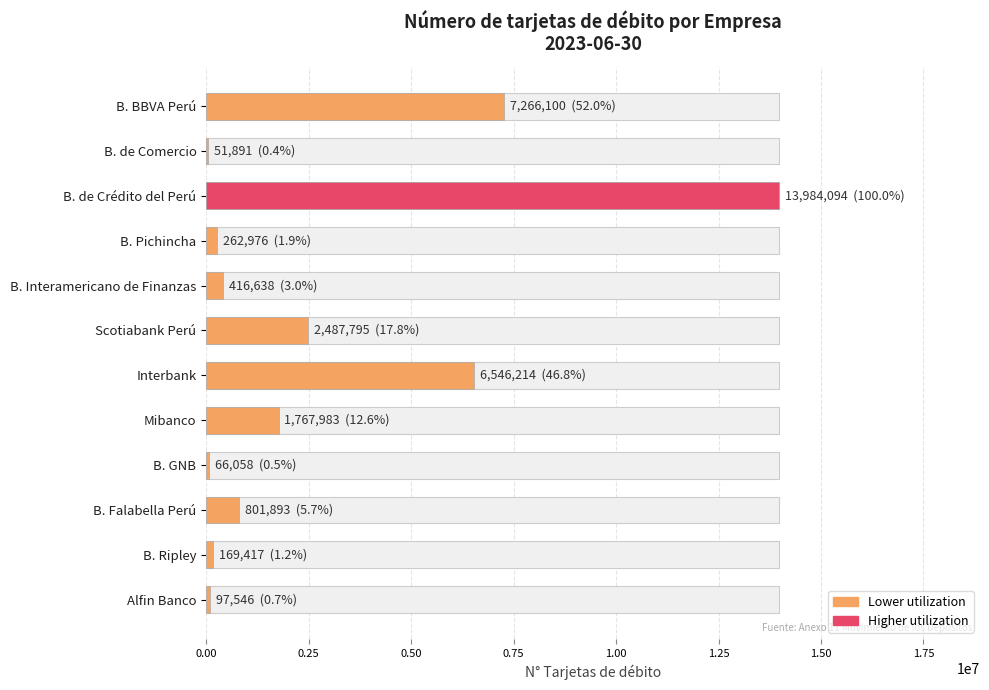

Does the chart contain any negative values?

No